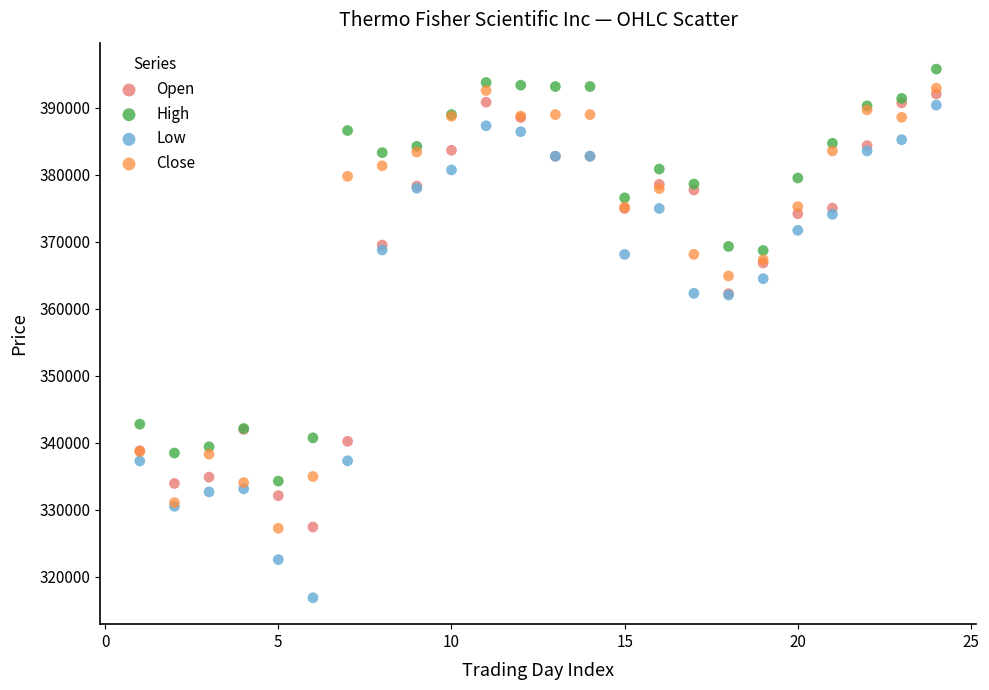

What are all the series names shown in the legend?

Open, High, Low, Close